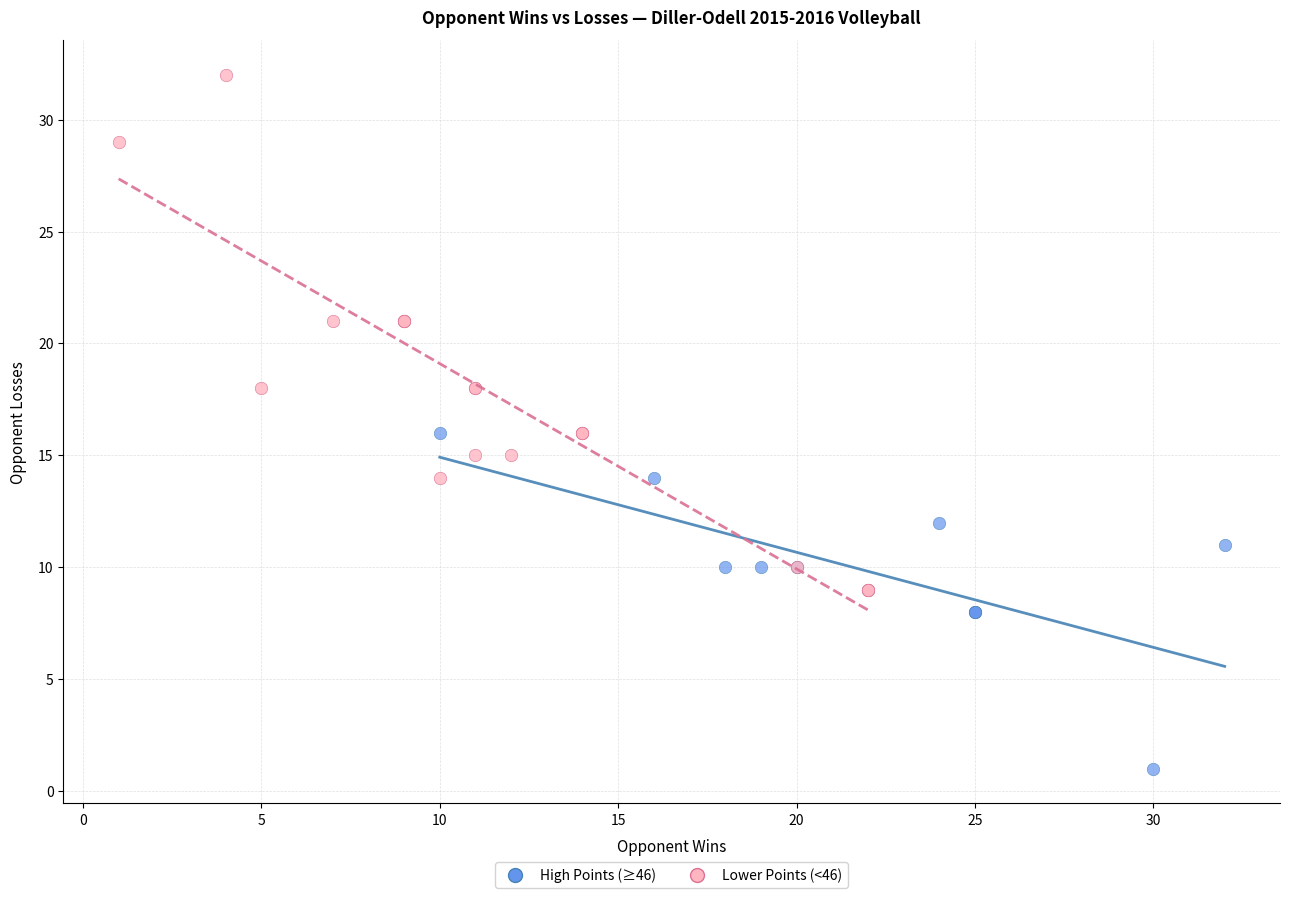

Which series has the largest Y range (max minus min)?

Lower Points (<46)